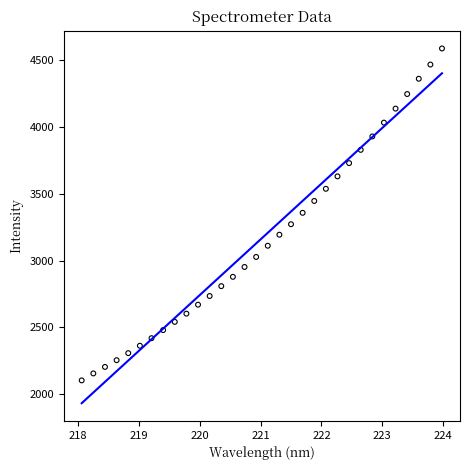

What is the range of Y values (max minus min)?

2485.7